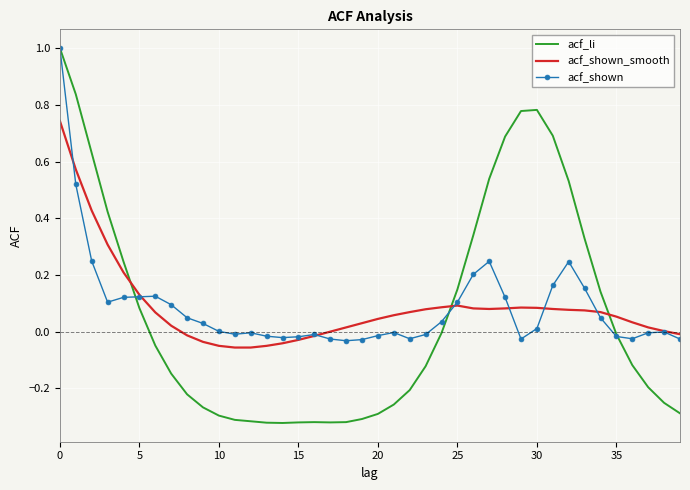

Which series has the widest spread of values?

acf_li